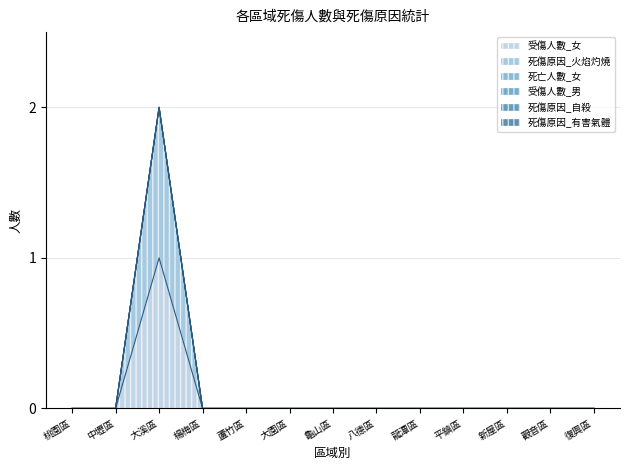

At which category does 受傷人數_女 reach its first local peak?

大溪區